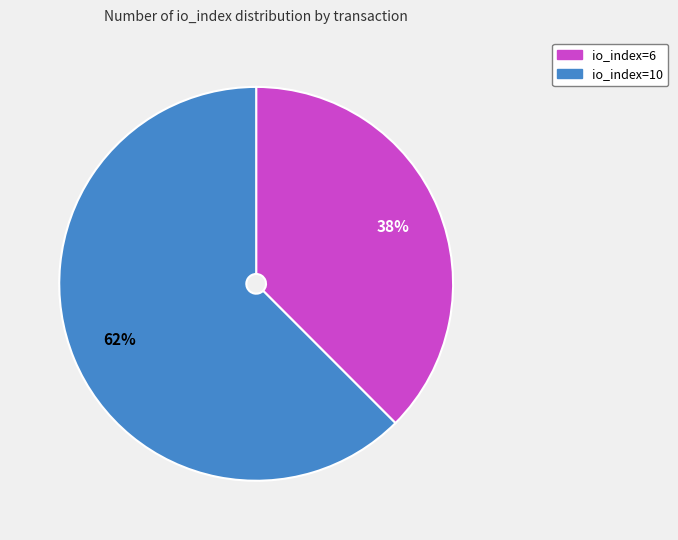

The io_index=10 slice represents 62% of the pie. True or false?

True